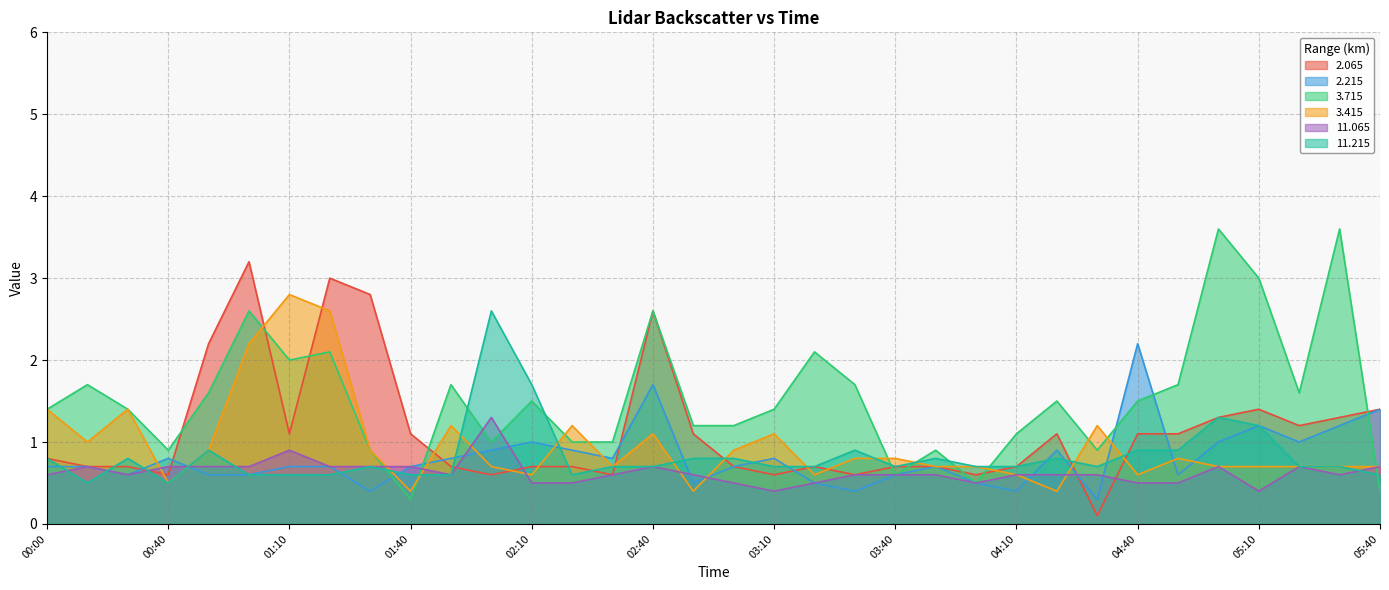

Rank the series at 00:00 from highest to lowest value.

  3.715,   3.415,   2.065,  11.215,   2.215,  11.065